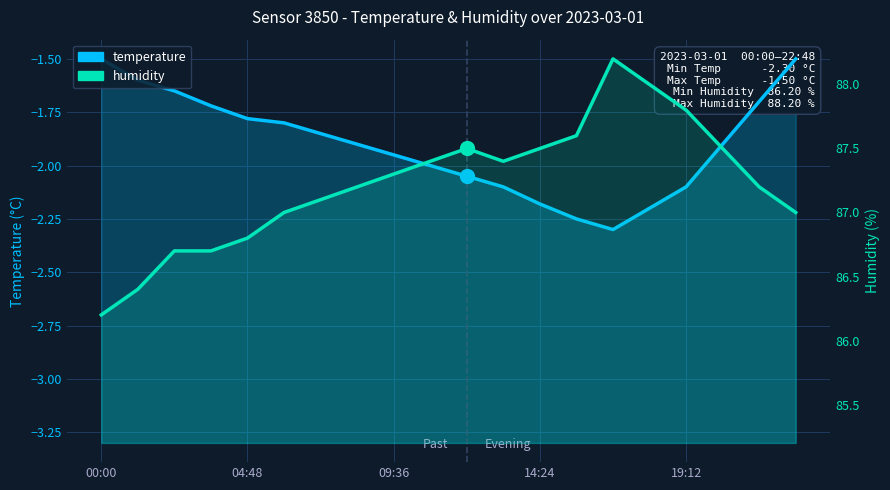

Is it true that humidity equals 43.9 at 5?

False